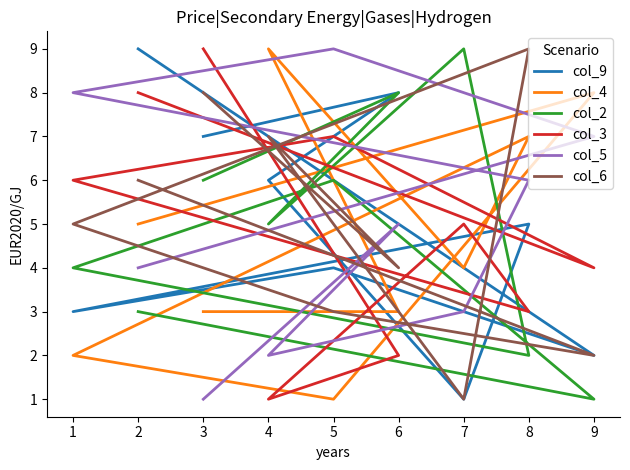

How many values in the col_4 series are below 4?

4